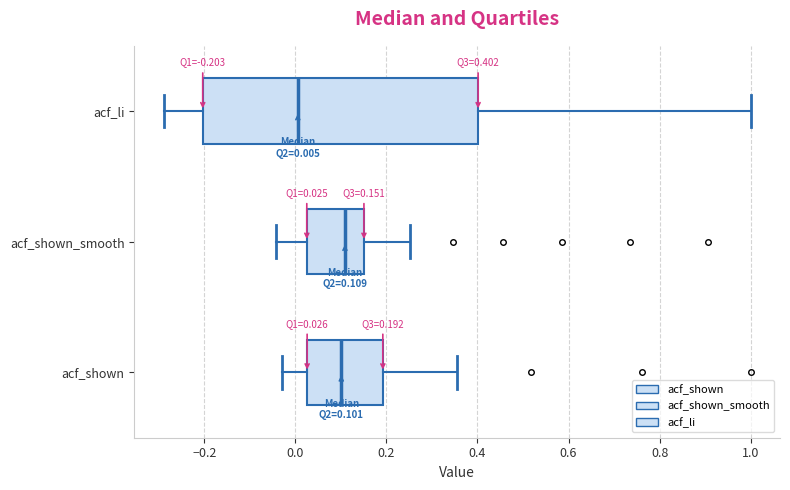

Which box is the widest, from its left edge to its right edge?

acf_li